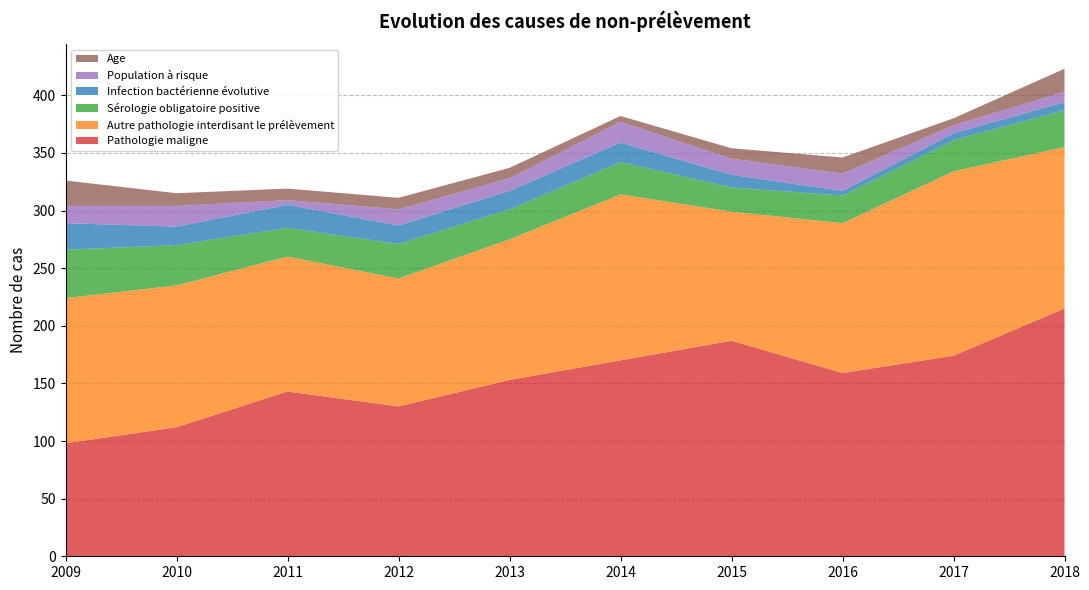

Reading right to left, what are all the values shown in this chart?

Pathologie maligne: 2018=215	2017=174	2016=159	2015=187	2014=170	2013=153	2012=130	2011=143	2010=112	2009=98
Autre pathologie interdisant le prélèvement: 2018=140	2017=160	2016=130	2015=112	2014=144	2013=122	2012=111	2011=117	2010=123	2009=126
Sérologie obligatoire positive: 2018=32	2017=27	2016=24	2015=21	2014=28	2013=26	2012=30	2011=25	2010=35	2009=42
Infection bactérienne évolutive: 2018=7	2017=6	2016=4	2015=11	2014=17	2013=16	2012=16	2011=20	2010=16	2009=23
Population à risque: 2018=9	2017=7	2016=15	2015=14	2014=18	2013=11	2012=14	2011=4	2010=18	2009=15
Age: 2018=20	2017=6	2016=14	2015=9	2014=5	2013=9	2012=10	2011=10	2010=11	2009=22